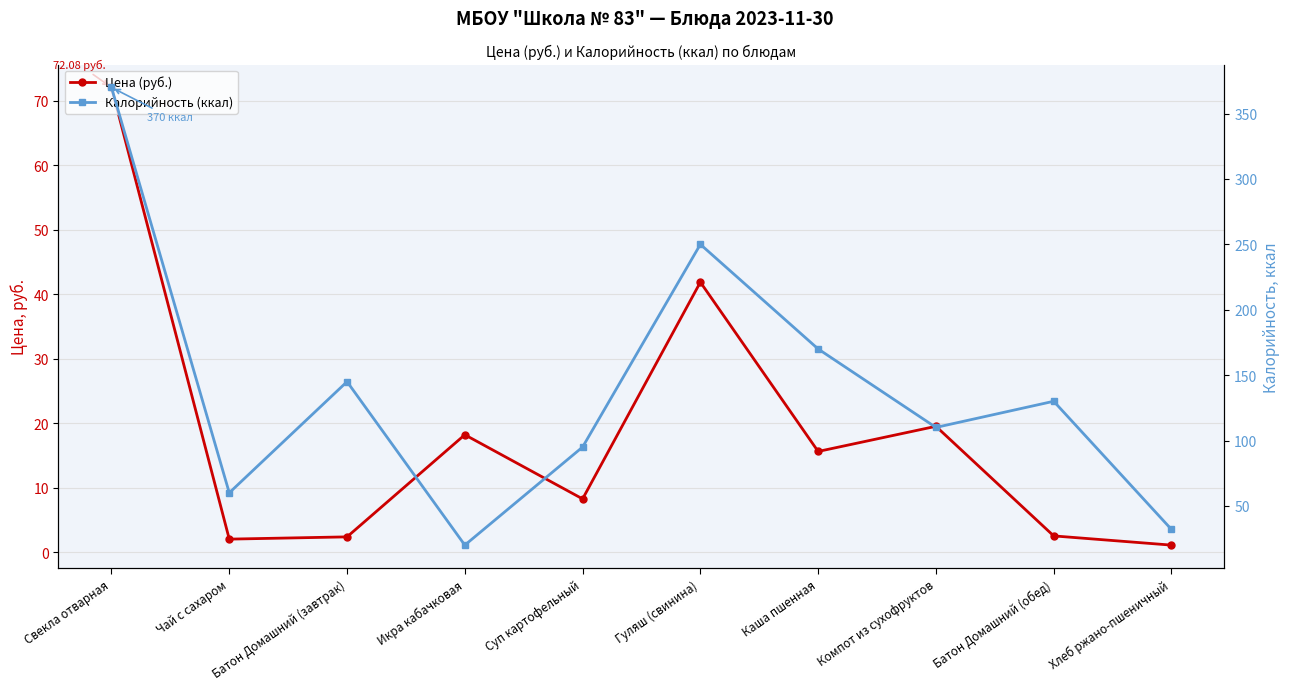

Is the value of Калорийность (ккал) at Батон Домашний (обед) greater than the value of Цена (руб.) at Батон Домашний (обед)?

Yes